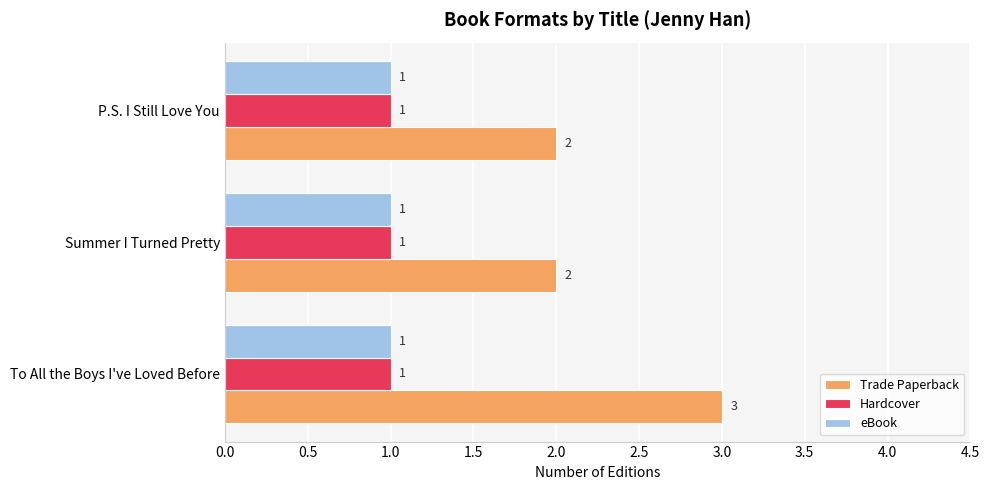

What is the total value across all series at Summer I Turned Pretty?

4